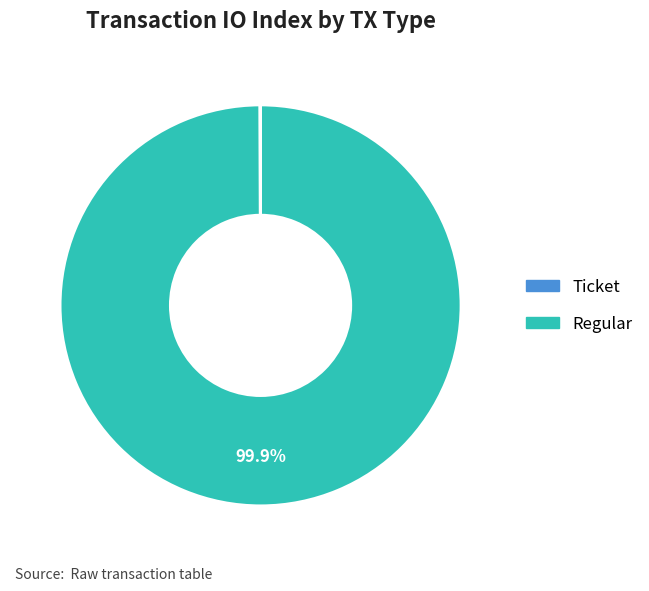

To the nearest percent, what is the average slice percentage?

50%